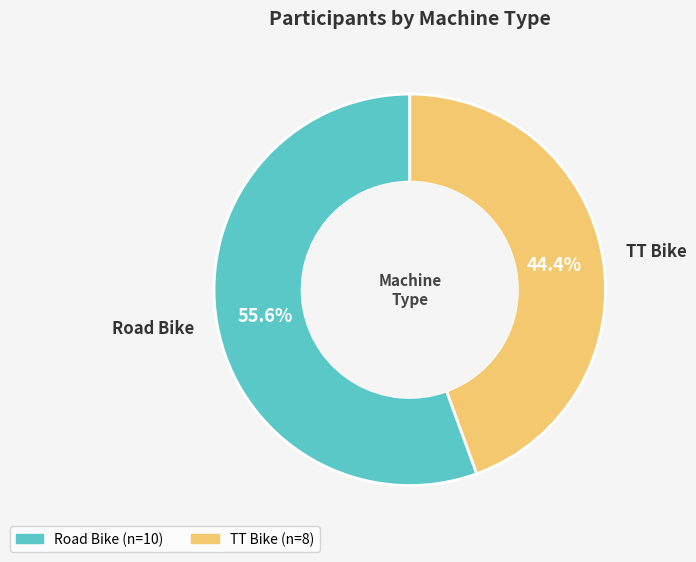

How many slices are in this pie chart?

2